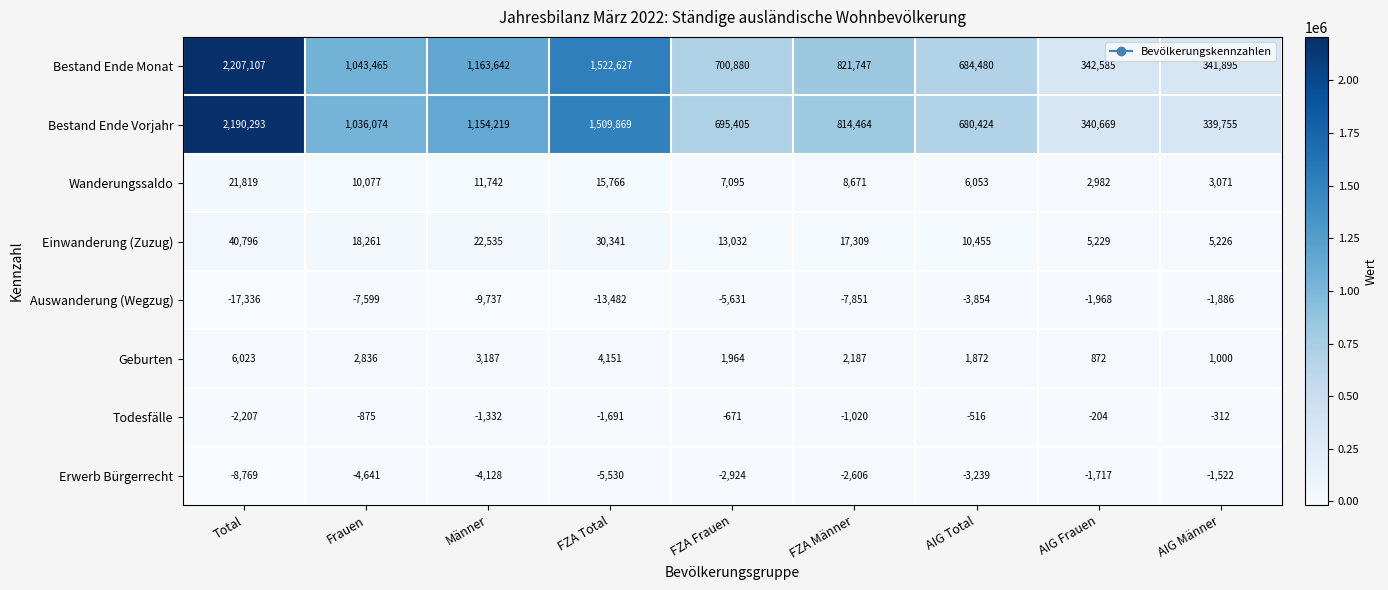

How many data points does each series have?

9